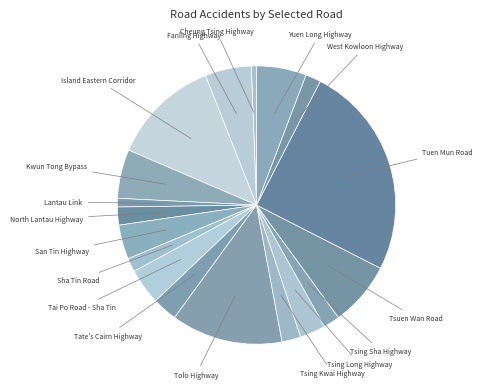

Does any single category account for the majority?

No